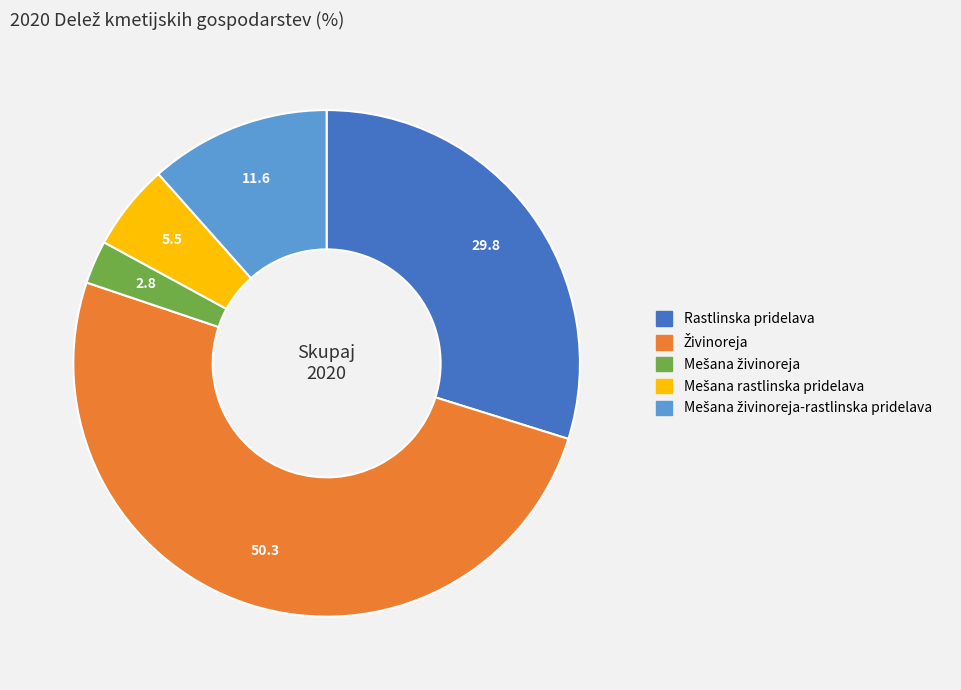

To the nearest percent, what is the difference between the largest and smallest slice percentages?

48%